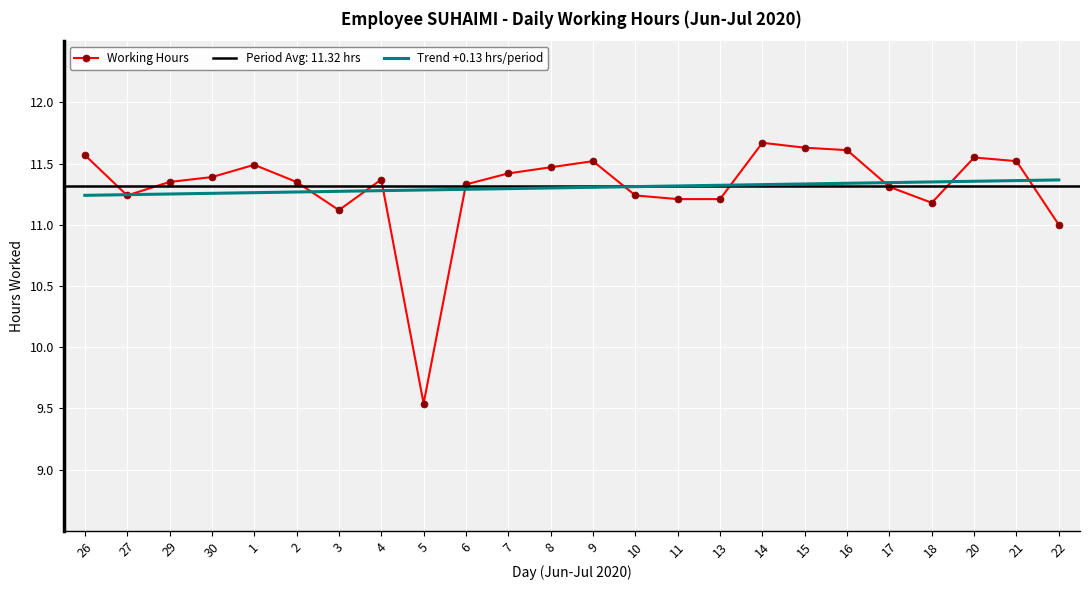

What is the sum of the Working Hours values at 17 and 5?

20.9